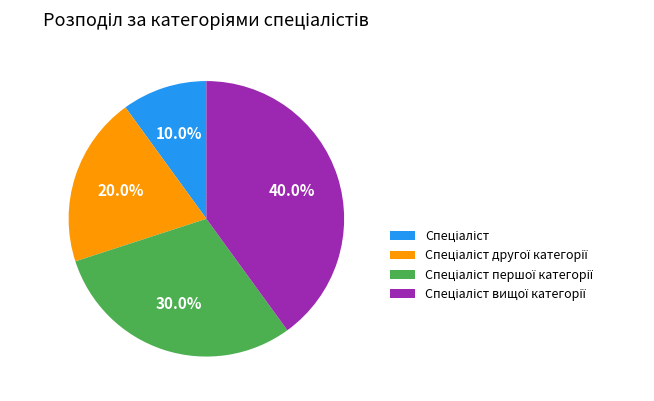

Is there a majority slice in this chart?

No